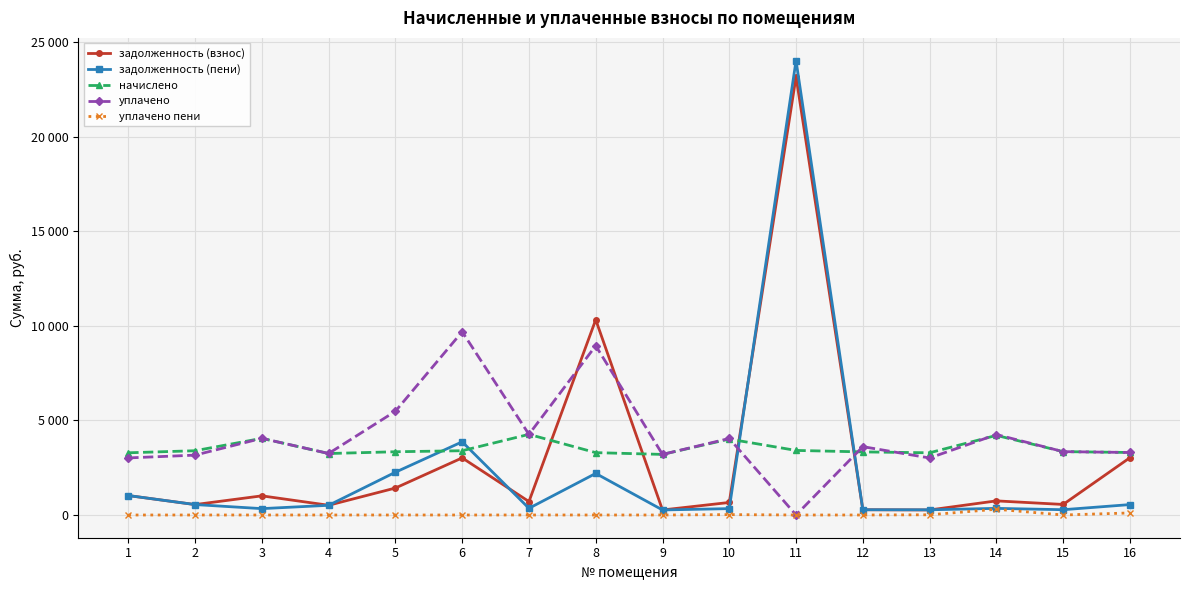

Rank the series by their maximum value, from highest to lowest.

задолженность (пени), задолженность (взнос), уплачено, начислено, уплачено пени